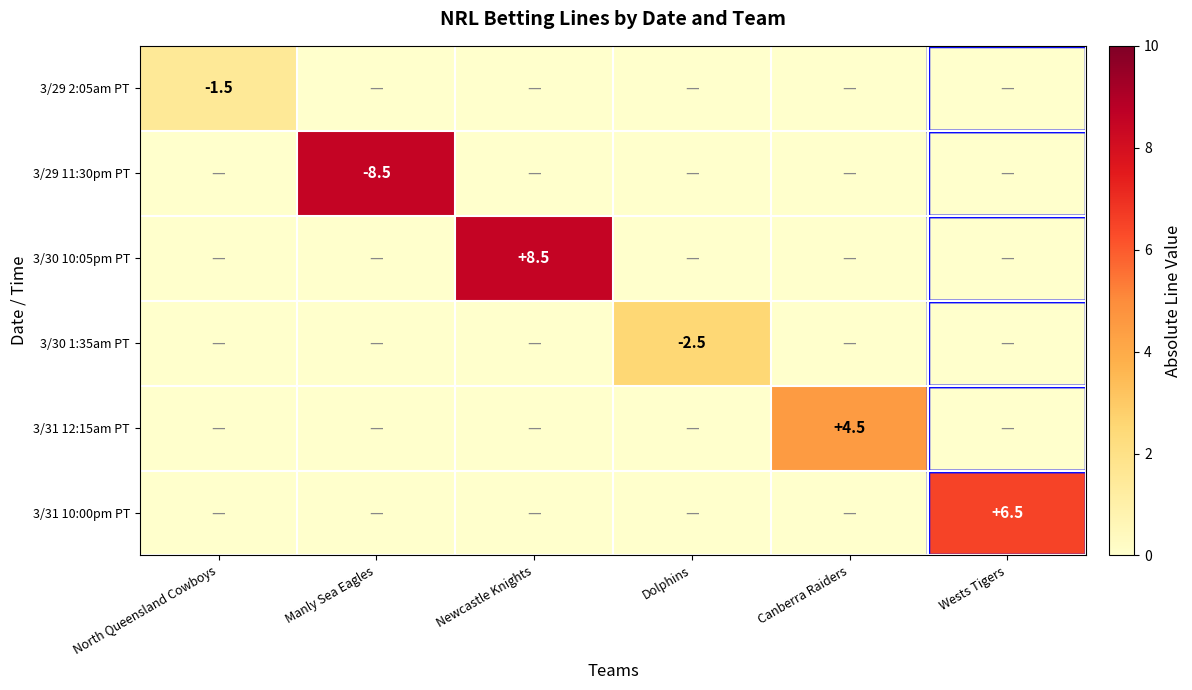

At which category is the sum across all series the highest?

Manly Sea Eagles